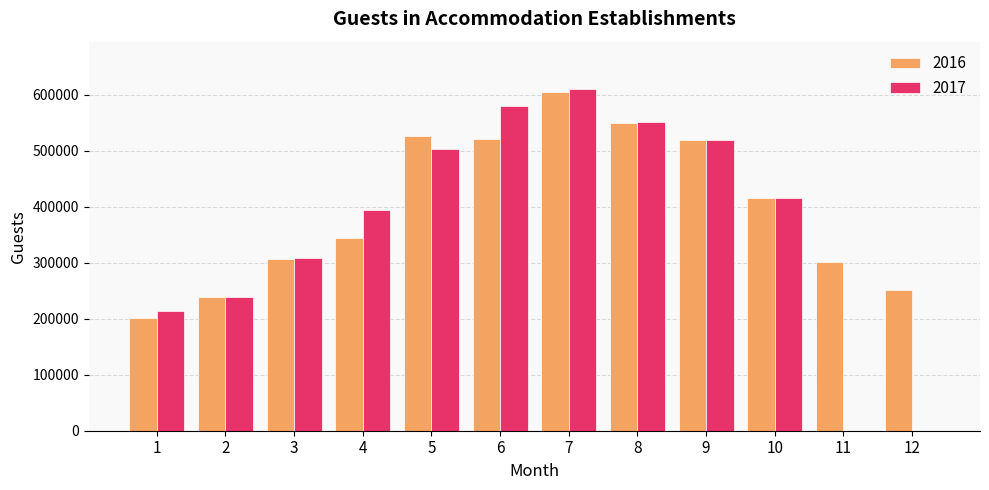

The value of 2016 at 8 is 549093. True or false?

True